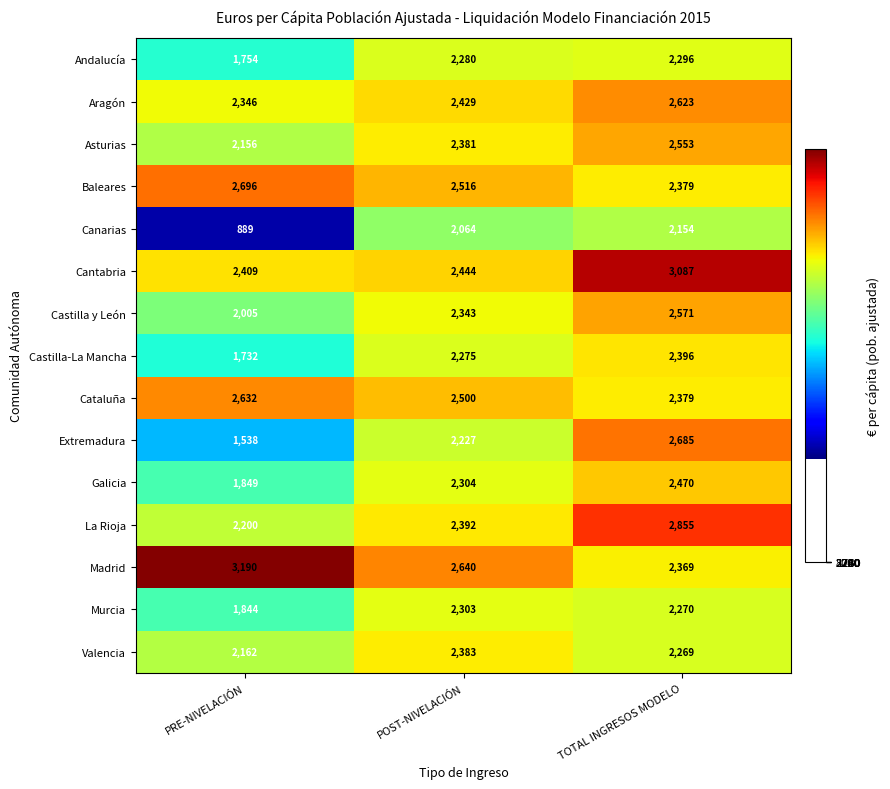

How many distinct data groups are displayed?

15